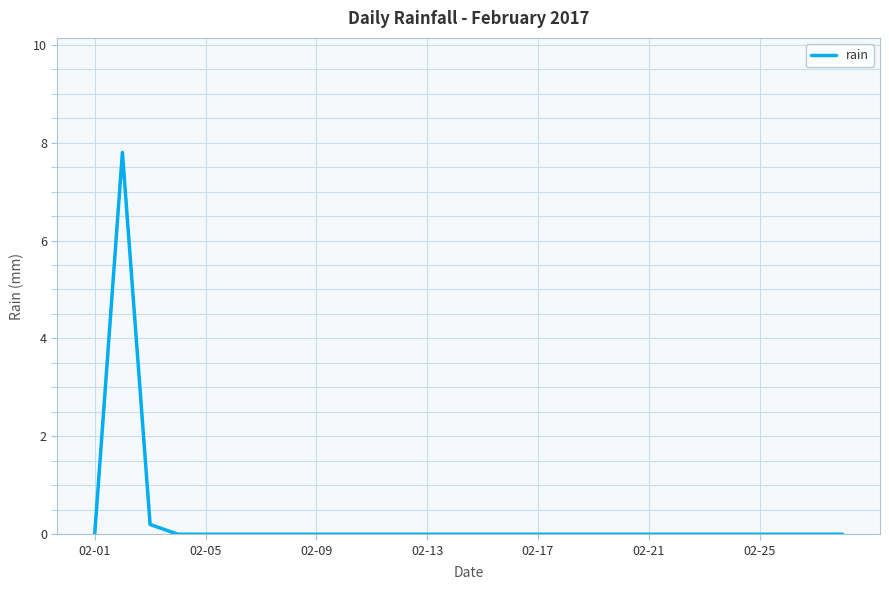

What is the maximum value shown in the chart?

7.8